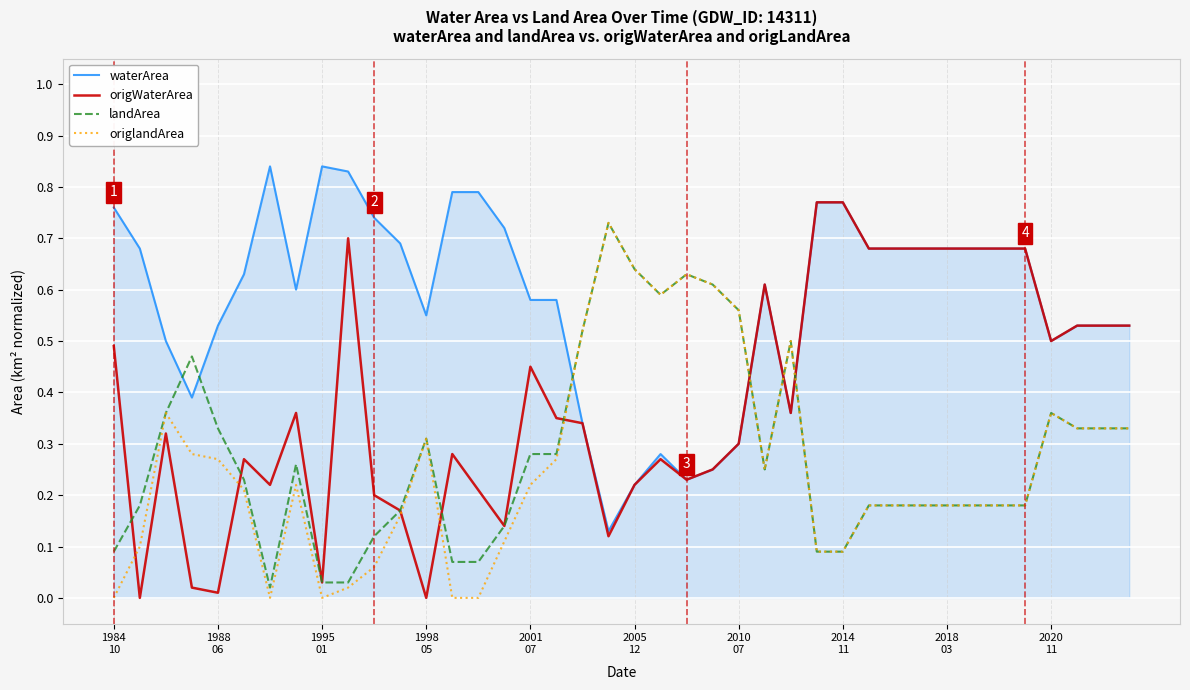

Which series has the largest total across all categories?

waterArea